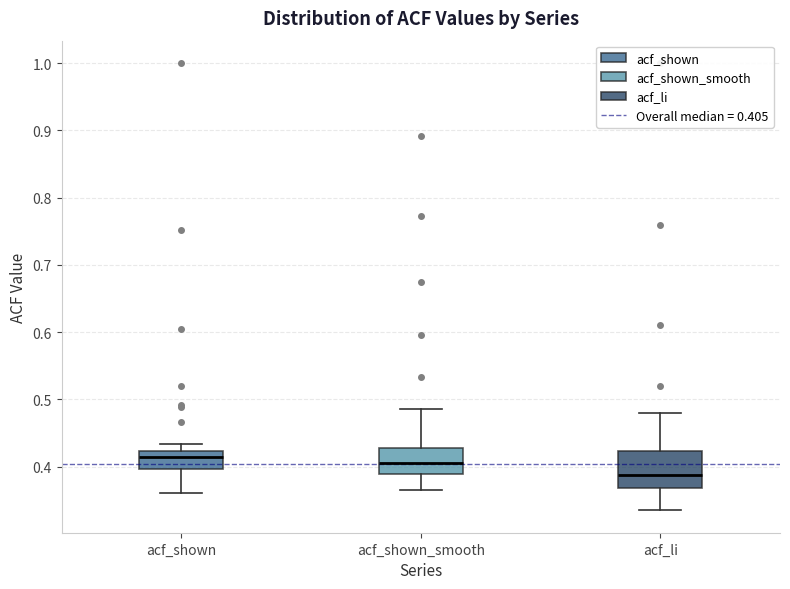

Reading left to right, read every box against the y-axis: the position of its median line, the range the box covers, and the ends of its whiskers. The values are not printed on the chart, so give them approximately, as read against the axis.

acf_shown: median 0.41, box 0.40 to 0.42, whiskers 0.36 to 0.43
acf_shown_smooth: median 0.41, box 0.39 to 0.43, whiskers 0.37 to 0.49
acf_li: median 0.39, box 0.37 to 0.42, whiskers 0.34 to 0.48